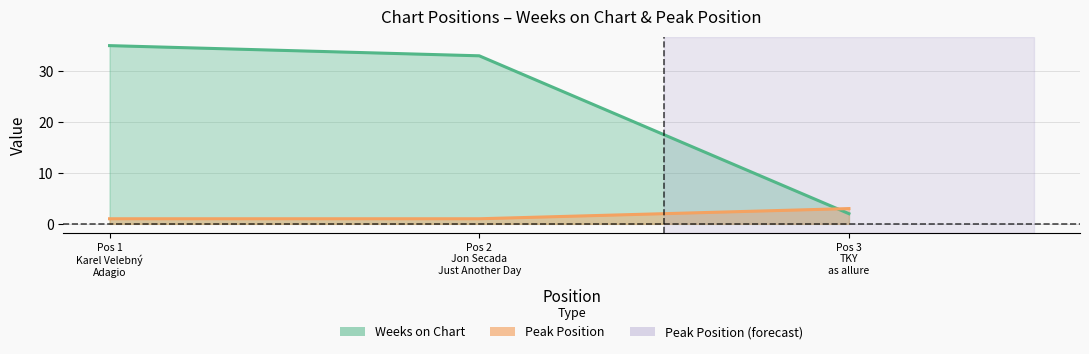

List the series in order of their overall mean, highest first.

Weeks on Chart, Peak Position